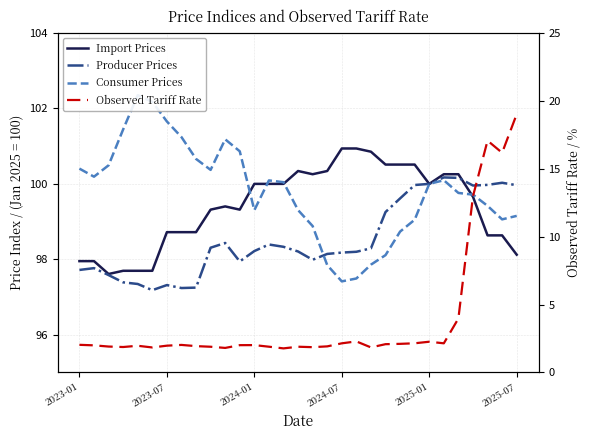

After their last crossing, which series has the higher values: Import Prices or Producer Prices?

Producer Prices